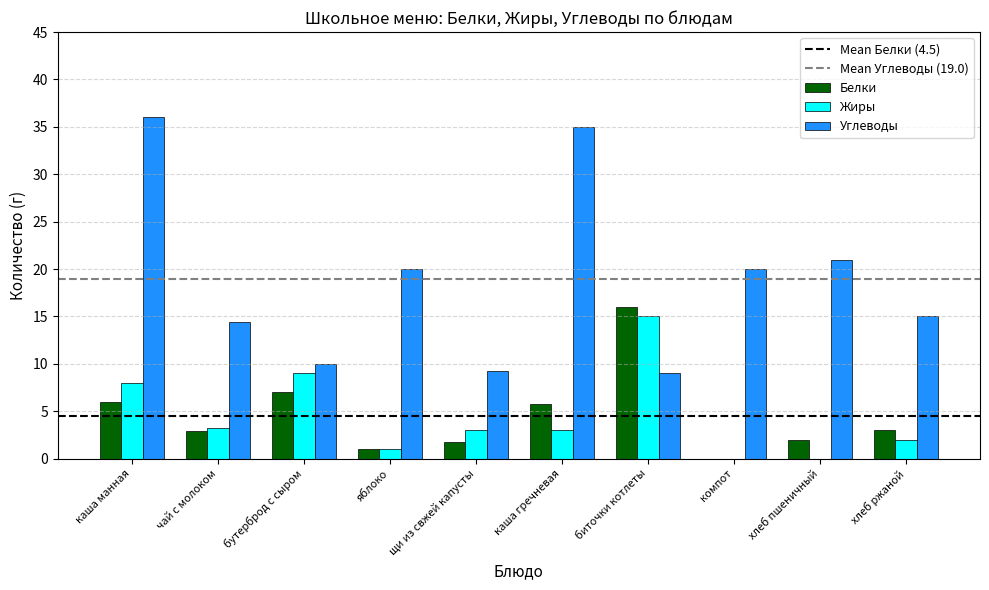

The value of Жиры at каша манная is 8.0. True or false?

True